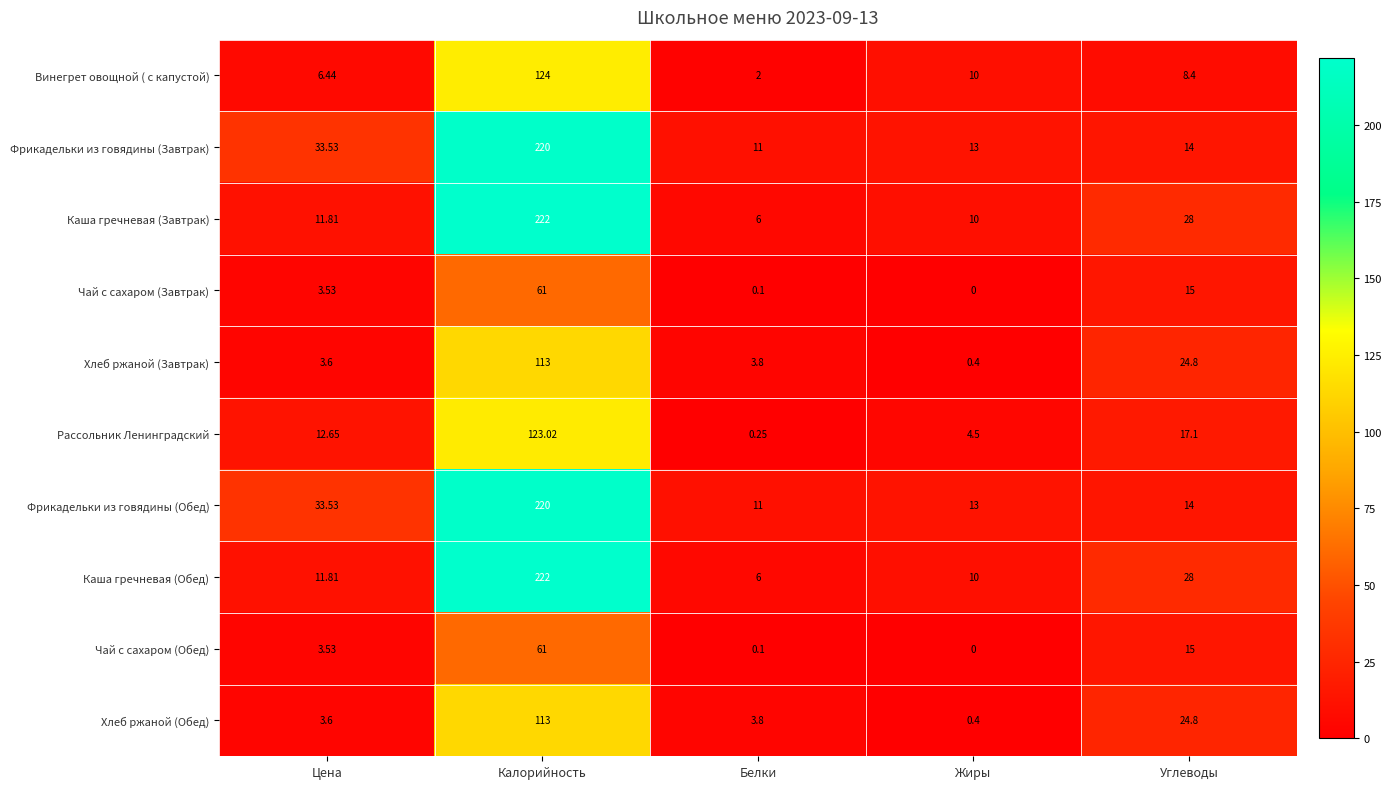

Which category has the lowest value in the Винегрет овощной ( с капустой) series?

Белки